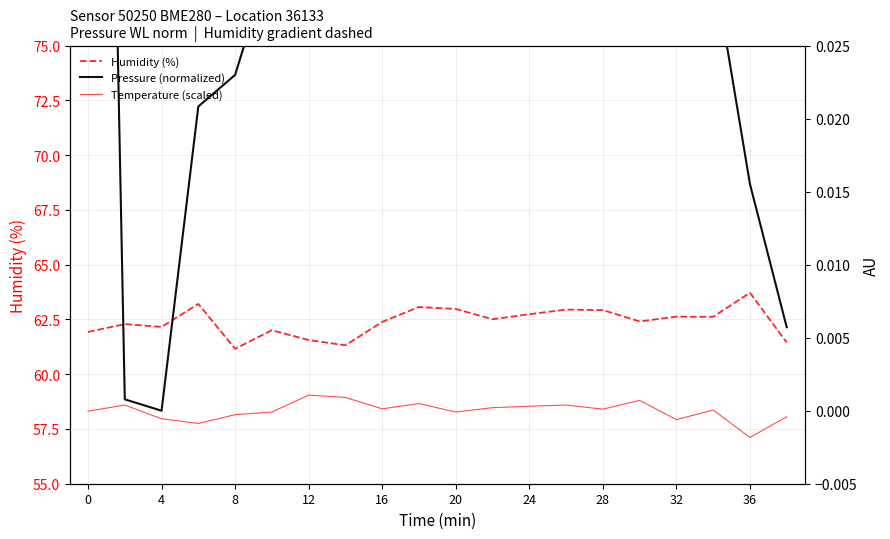

What is the difference between the maximum and minimum values in the Humidity (%) series?

2.6